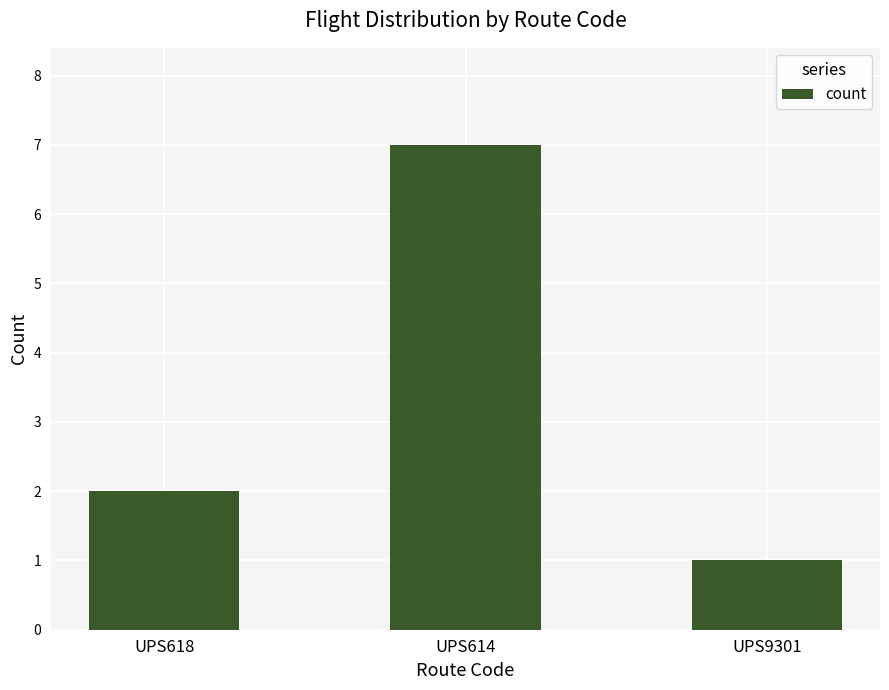

What is the value of the 2nd bar from the left?

7